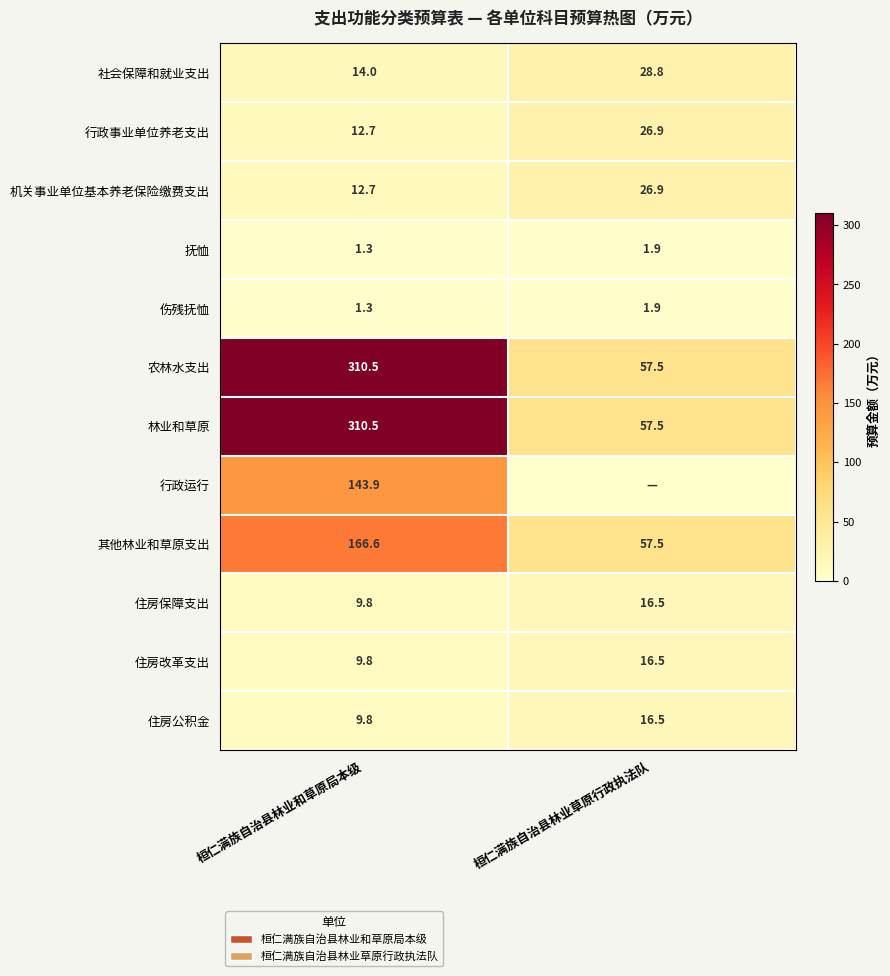

What is the minimum value for 社会保障和就业支出?

14.0